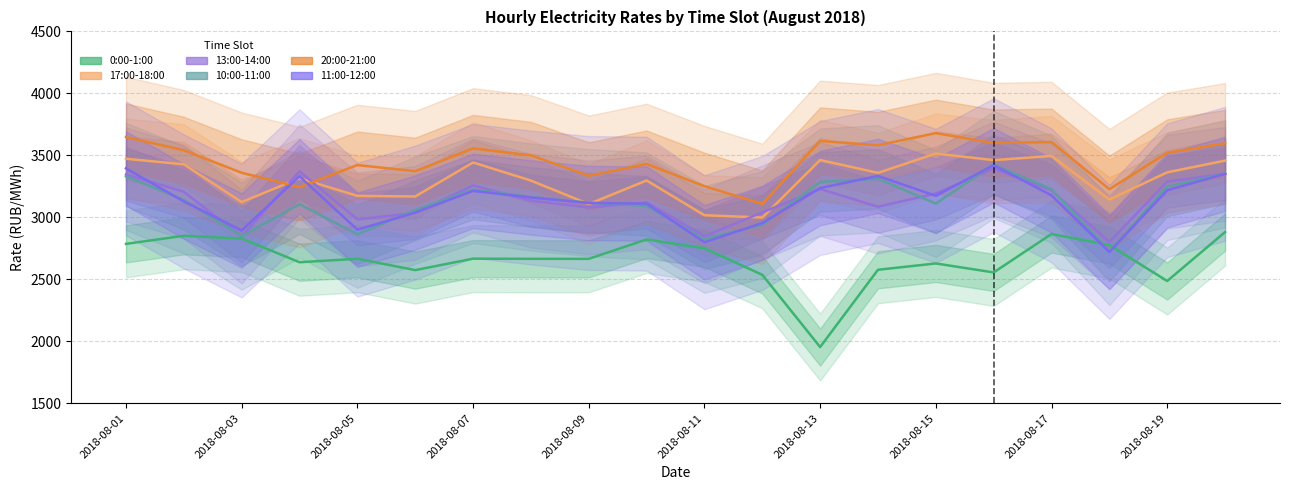

What is the value of the 11:00-12:00 point at the 14th from the left?

3334.1